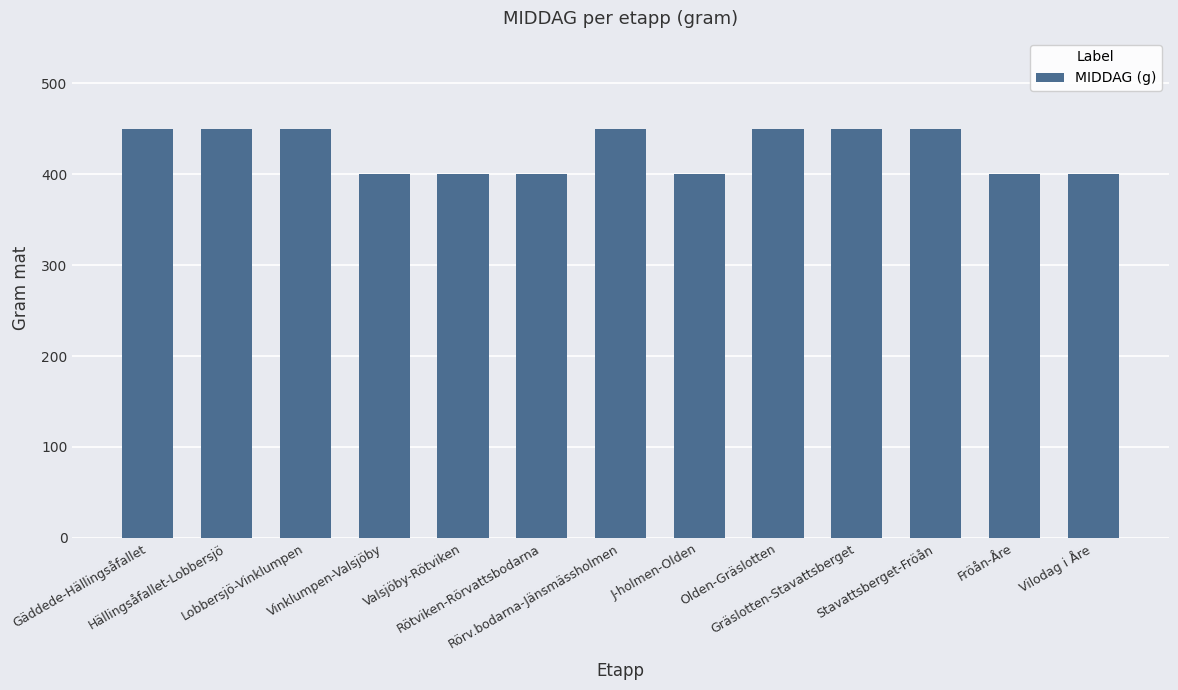

What is the average value?

427